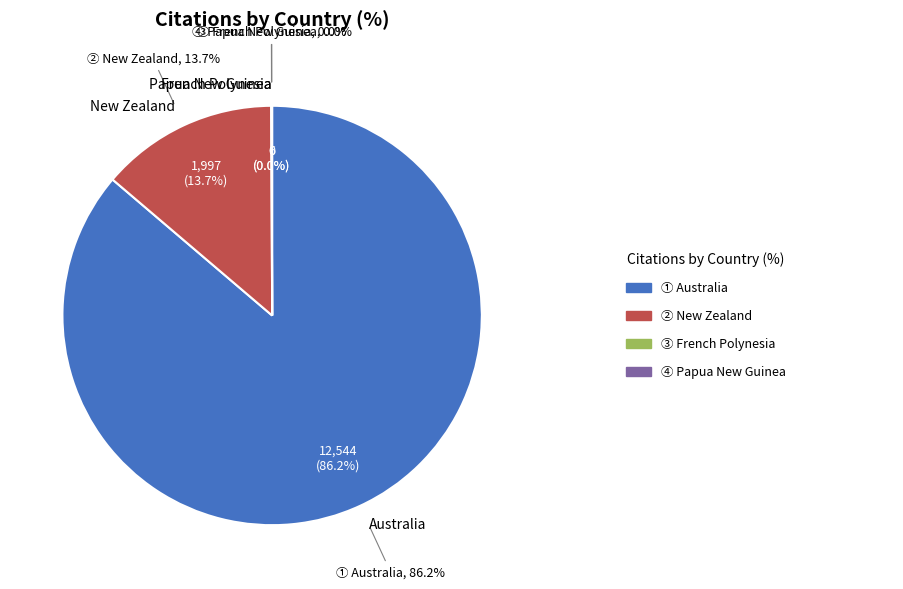

Is it true that Australia is 81% of the pie?

False